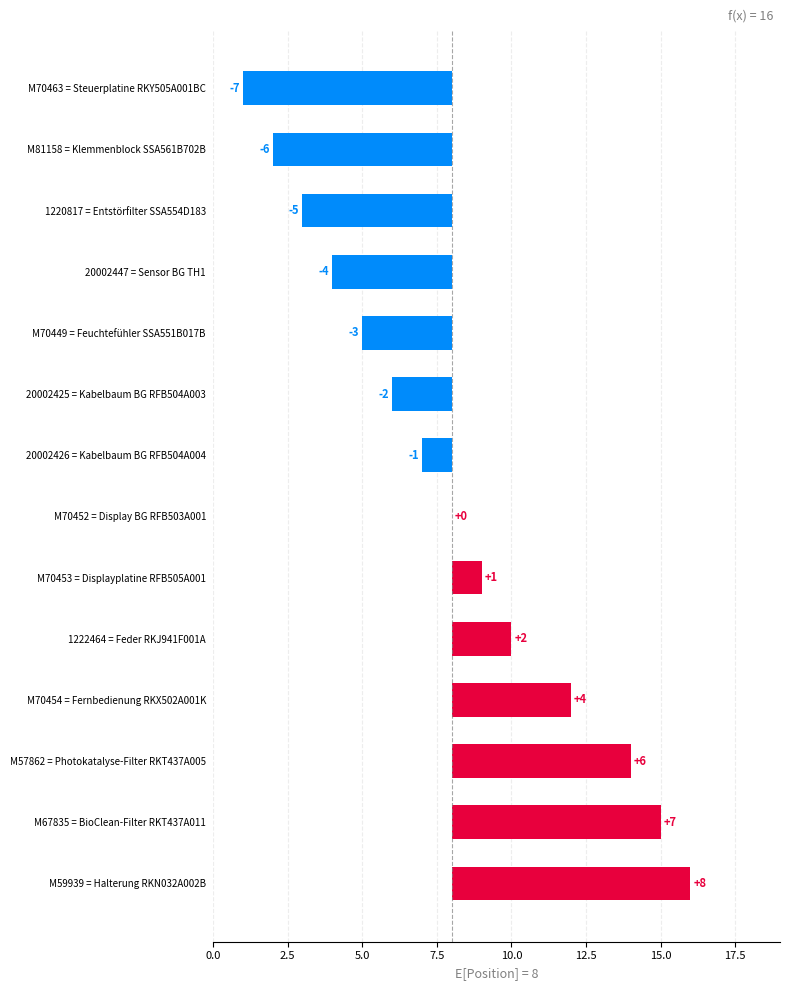

Which has a higher value, M70449 = Feuchtefühler SSA551B017B or M67835 = BioClean-Filter RKT437A011?

M67835 = BioClean-Filter RKT437A011